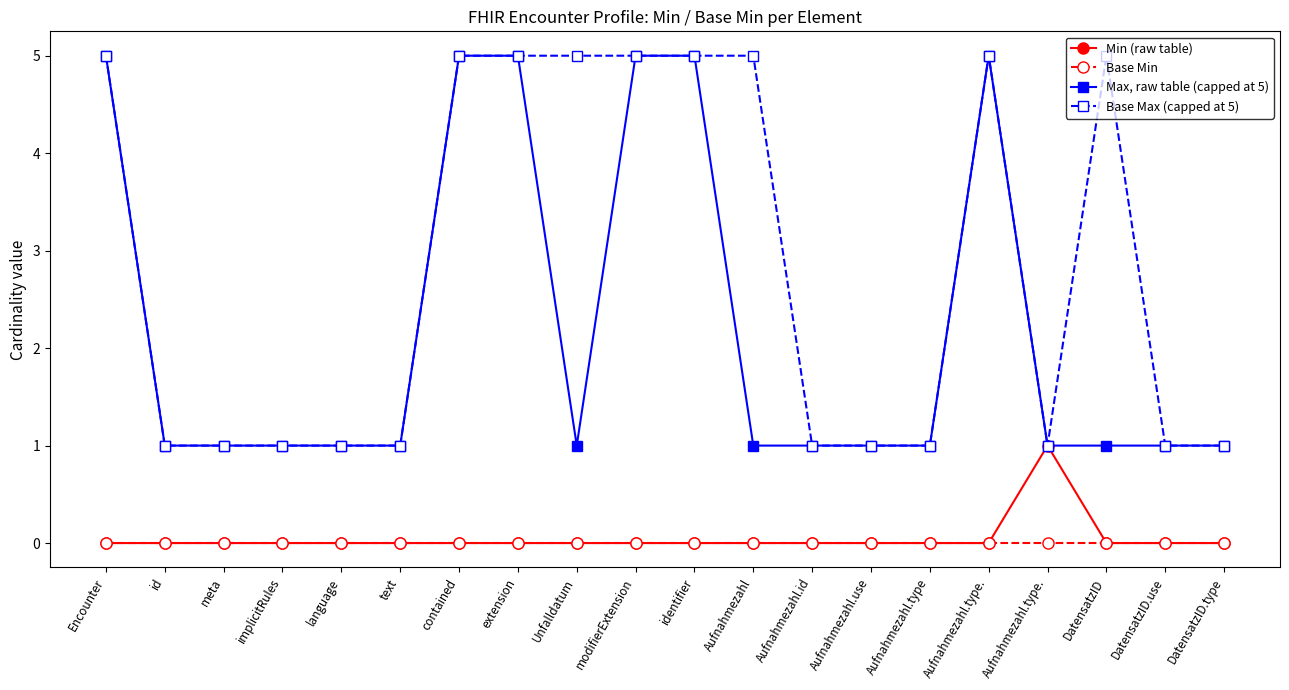

What is the label of the 6th point from the right?

Aufnahmezahl.type